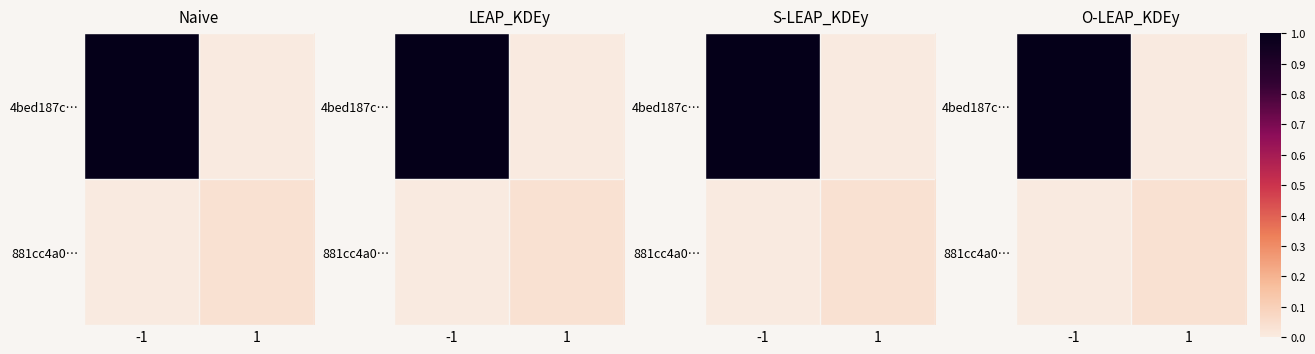

How many values in the 4bed187c… series are below 1?

1